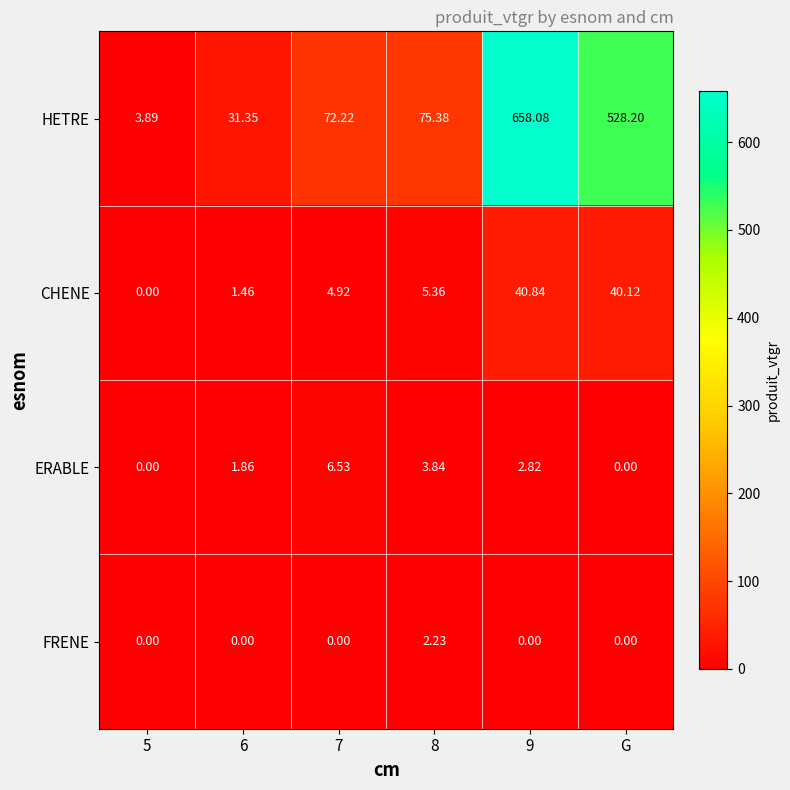

Count the number of data series in this chart.

4